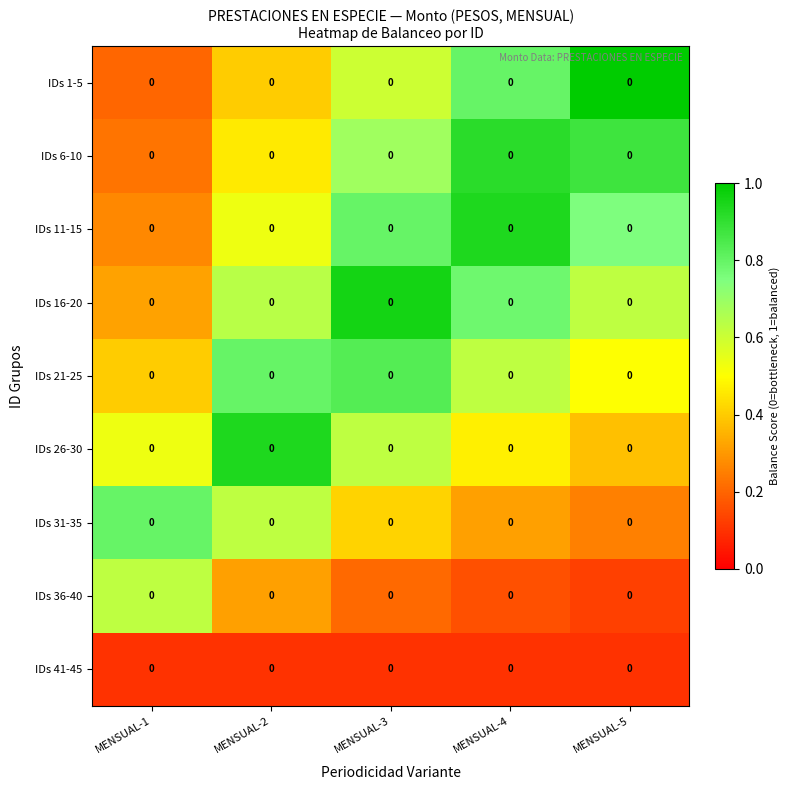

Reading right to left, what are all the values shown in this chart?

IDs 1-5: MENSUAL-5=0.0	MENSUAL-4=0.0	MENSUAL-3=0.0	MENSUAL-2=0.0	MENSUAL-1=0.0
IDs 6-10: MENSUAL-5=0.0	MENSUAL-4=0.0	MENSUAL-3=0.0	MENSUAL-2=0.0	MENSUAL-1=0.0
IDs 11-15: MENSUAL-5=0.0	MENSUAL-4=0.0	MENSUAL-3=0.0	MENSUAL-2=0.0	MENSUAL-1=0.0
IDs 16-20: MENSUAL-5=0.0	MENSUAL-4=0.0	MENSUAL-3=0.0	MENSUAL-2=0.0	MENSUAL-1=0.0
IDs 21-25: MENSUAL-5=0.0	MENSUAL-4=0.0	MENSUAL-3=0.0	MENSUAL-2=0.0	MENSUAL-1=0.0
IDs 26-30: MENSUAL-5=0.0	MENSUAL-4=0.0	MENSUAL-3=0.0	MENSUAL-2=0.0	MENSUAL-1=0.0
IDs 31-35: MENSUAL-5=0.0	MENSUAL-4=0.0	MENSUAL-3=0.0	MENSUAL-2=0.0	MENSUAL-1=0.0
IDs 36-40: MENSUAL-5=0.0	MENSUAL-4=0.0	MENSUAL-3=0.0	MENSUAL-2=0.0	MENSUAL-1=0.0
IDs 41-45: MENSUAL-5=0.0	MENSUAL-4=0.0	MENSUAL-3=0.0	MENSUAL-2=0.0	MENSUAL-1=0.0